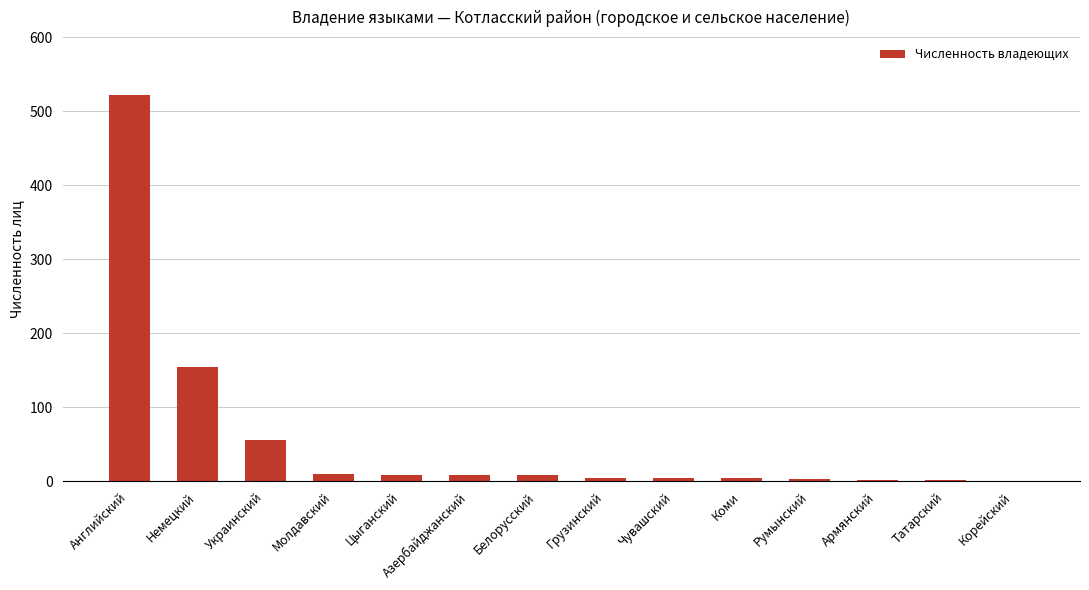

The value at Коми is 4. True or false?

True